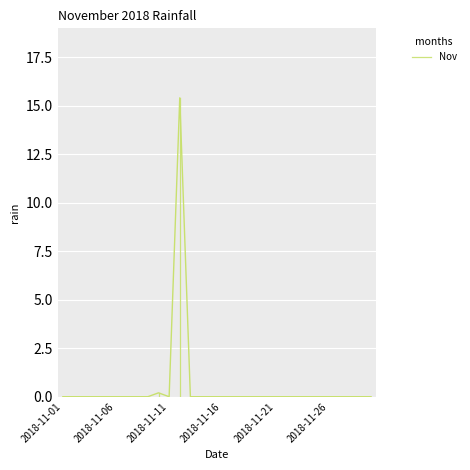

Rank the categories by value from highest to lowest.

2018-11-12, 2018-11-10, 2018-11-01, 2018-11-02, 2018-11-03, 2018-11-04, 2018-11-05, 2018-11-06, 2018-11-07, 2018-11-08, 2018-11-09, 2018-11-11, 2018-11-13, 2018-11-14, 2018-11-15, 2018-11-16, 2018-11-17, 2018-11-18, 2018-11-19, 2018-11-20, 2018-11-21, 2018-11-22, 2018-11-23, 2018-11-24, 2018-11-25, 2018-11-26, 2018-11-27, 2018-11-28, 2018-11-29, 2018-11-30